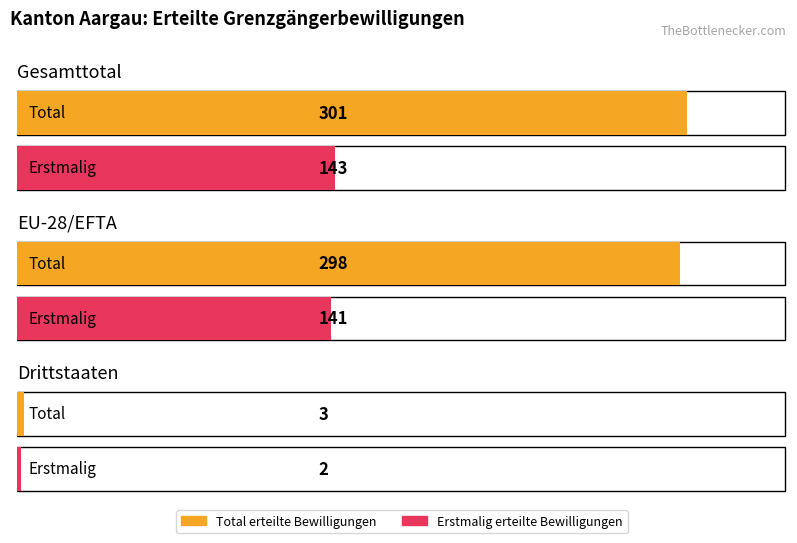

How many data points in Erstmalig erteilte Bewilligungen are less than 141?

1